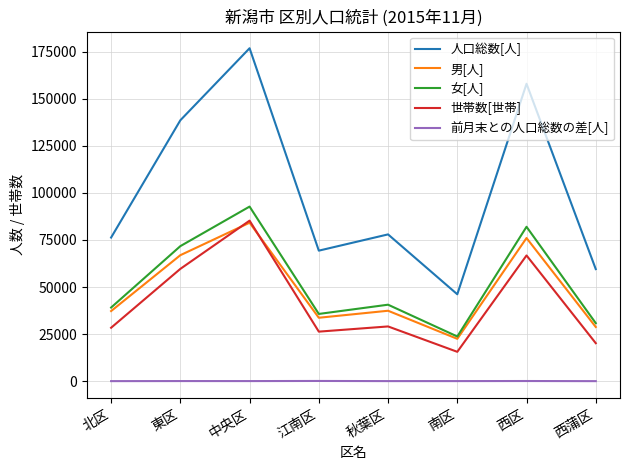

At which label does 男[人] reach its minimum?

南区